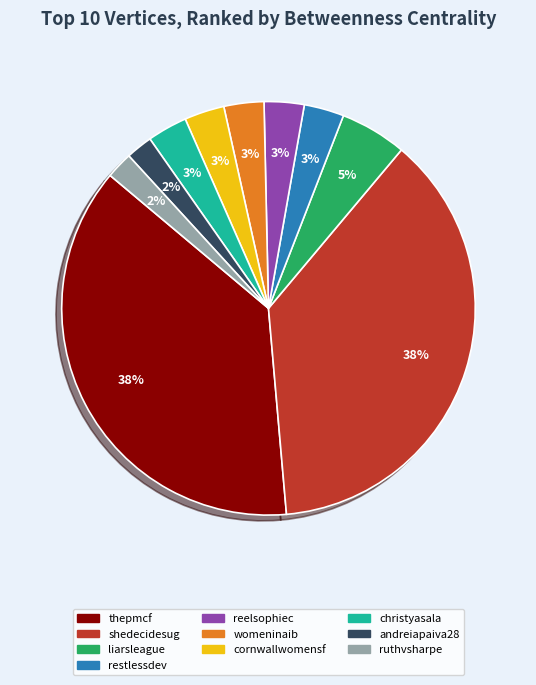

Is ruthvsharpe the majority of the pie?

No